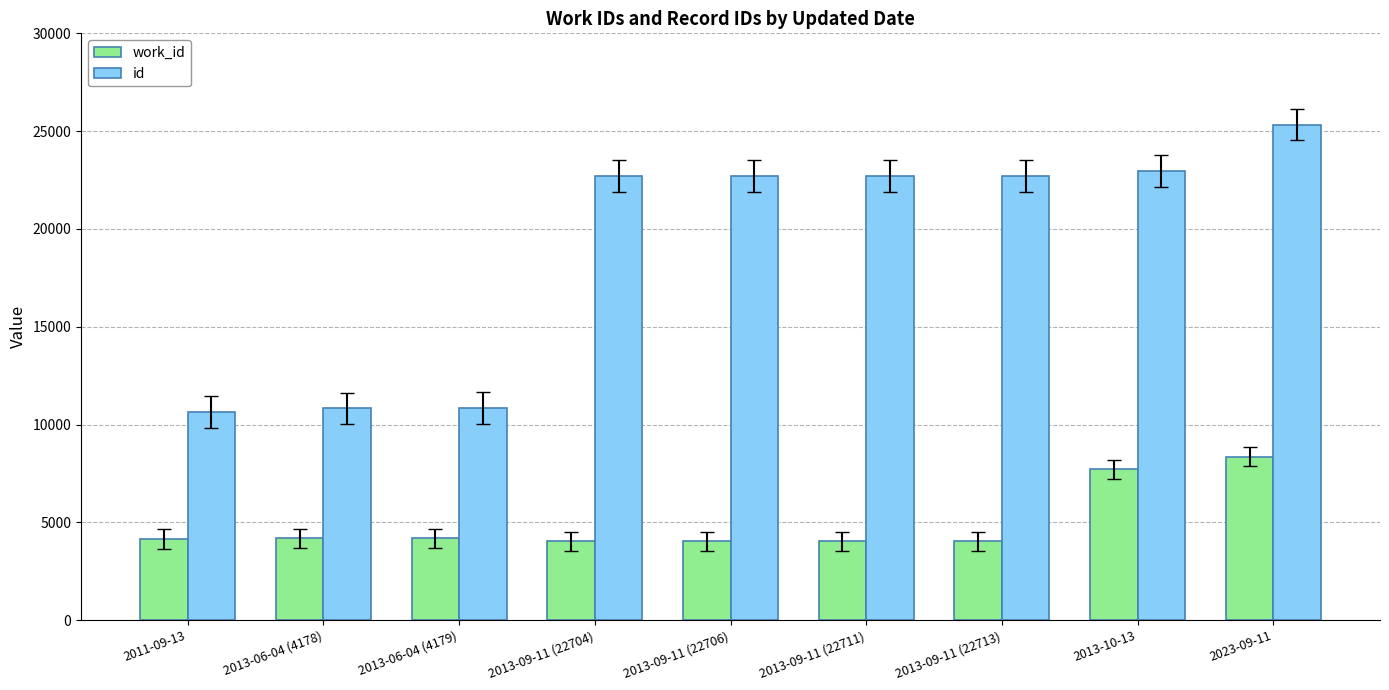

What are all the series names shown in the legend?

work_id, id